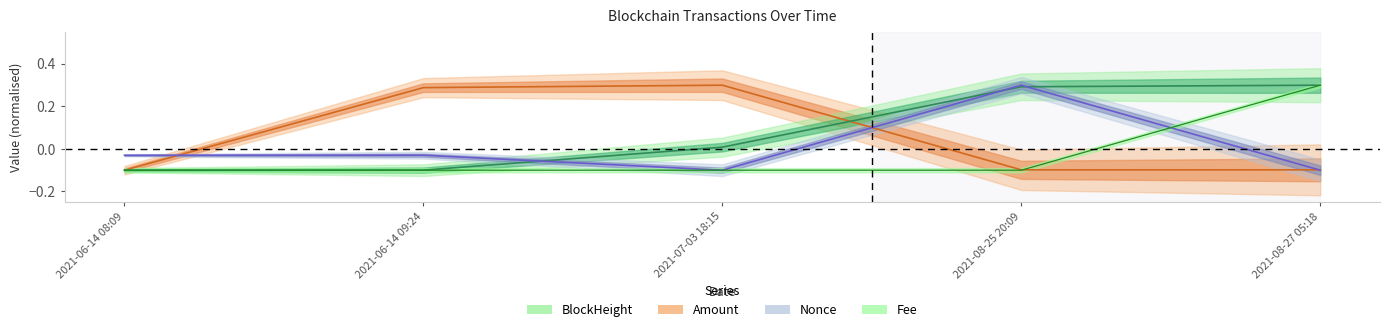

Is this an area chart (filled region under the line)?

No